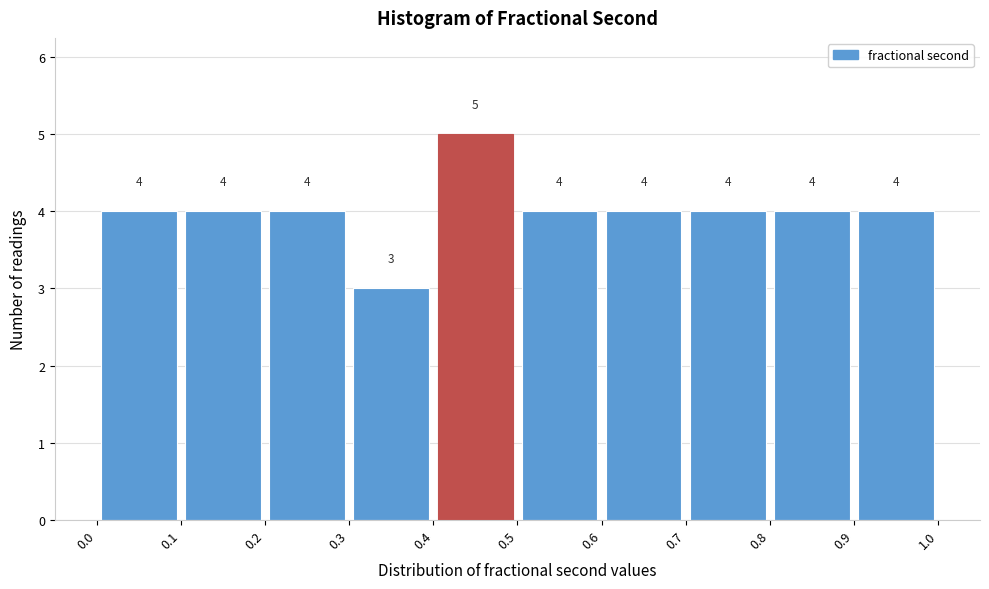

Reading left to right, transcribe this chart: for each bar, give the range it covers on the x-axis and its height.

0.0 to 0.1: 4
0.1 to 0.2: 4
0.2 to 0.3: 4
0.3 to 0.4: 3
0.4 to 0.5: 5
0.5 to 0.6: 4
0.6 to 0.7: 4
0.7 to 0.8: 4
0.8 to 0.9: 4
0.9 to 1.0: 4